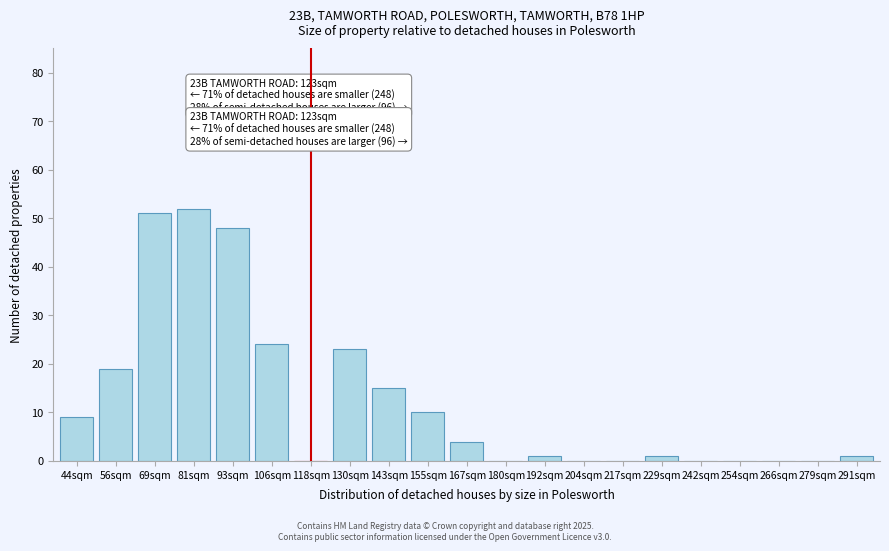

Reading right to left, what are all the values shown in this chart?

291sqm=1	279sqm=0	266sqm=0	254sqm=0	242sqm=0	229sqm=1	217sqm=0	204sqm=0	192sqm=1	180sqm=0	167sqm=4	155sqm=10	143sqm=15	130sqm=23	118sqm=0	106sqm=24	93sqm=48	81sqm=52	69sqm=51	56sqm=19	44sqm=9